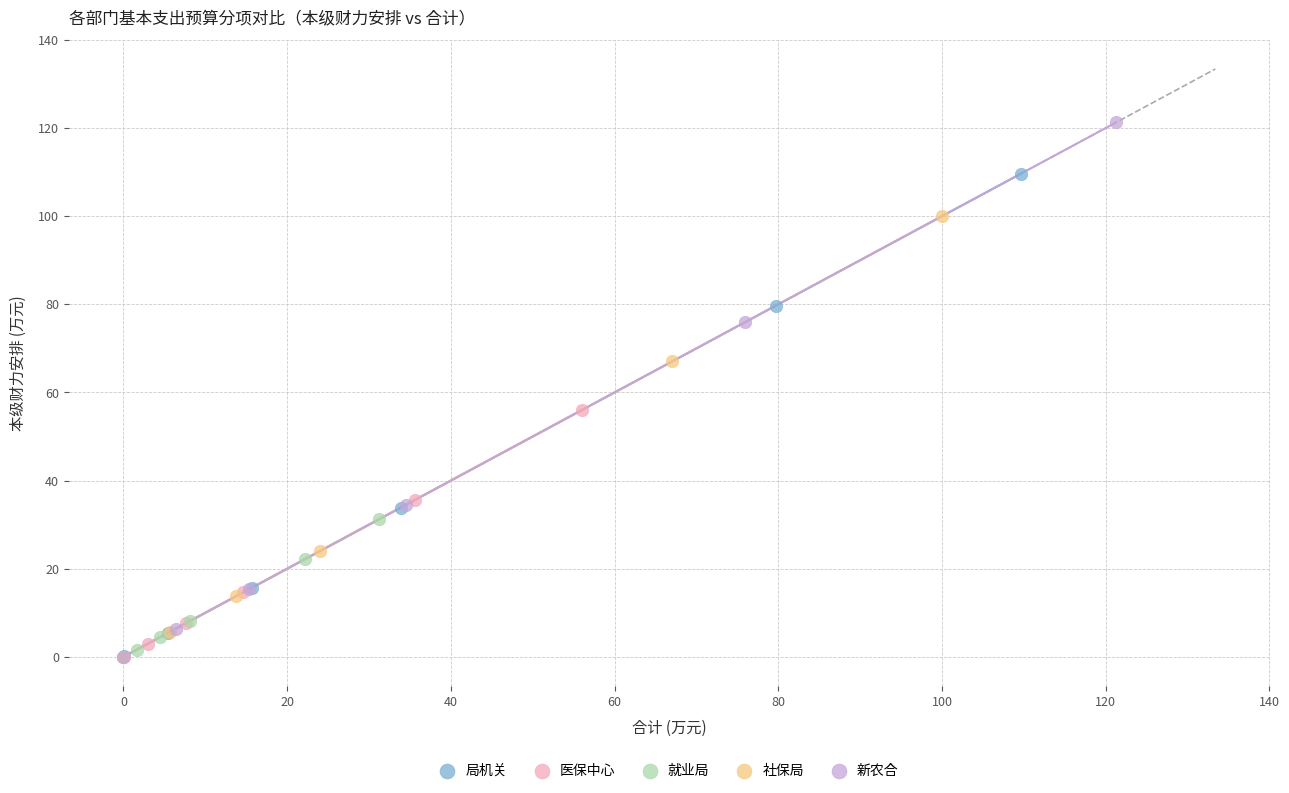

Which series reaches the maximum Y coordinate?

新农合